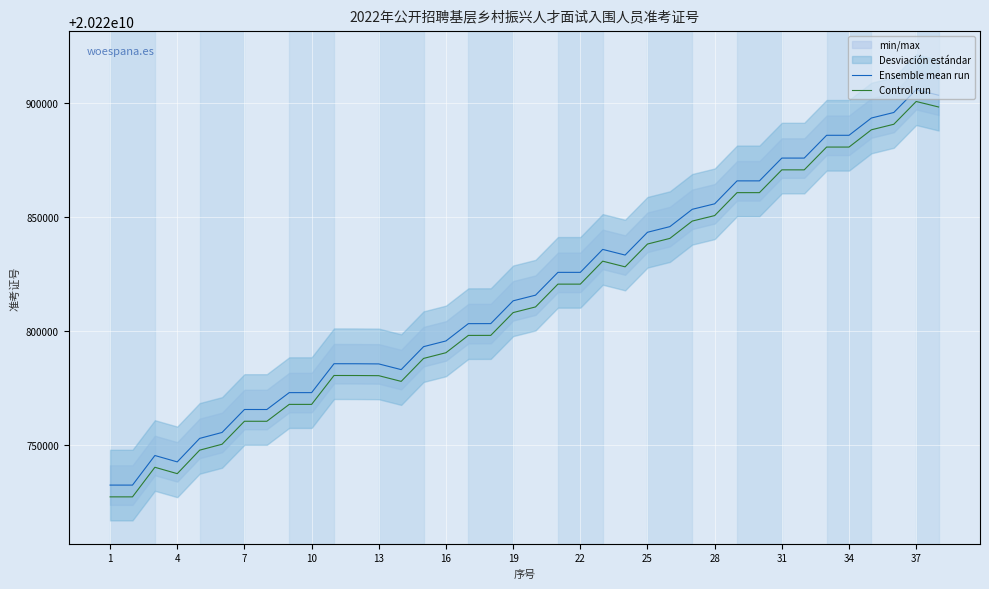

What is the maximum value shown in the chart?

20220905929.0